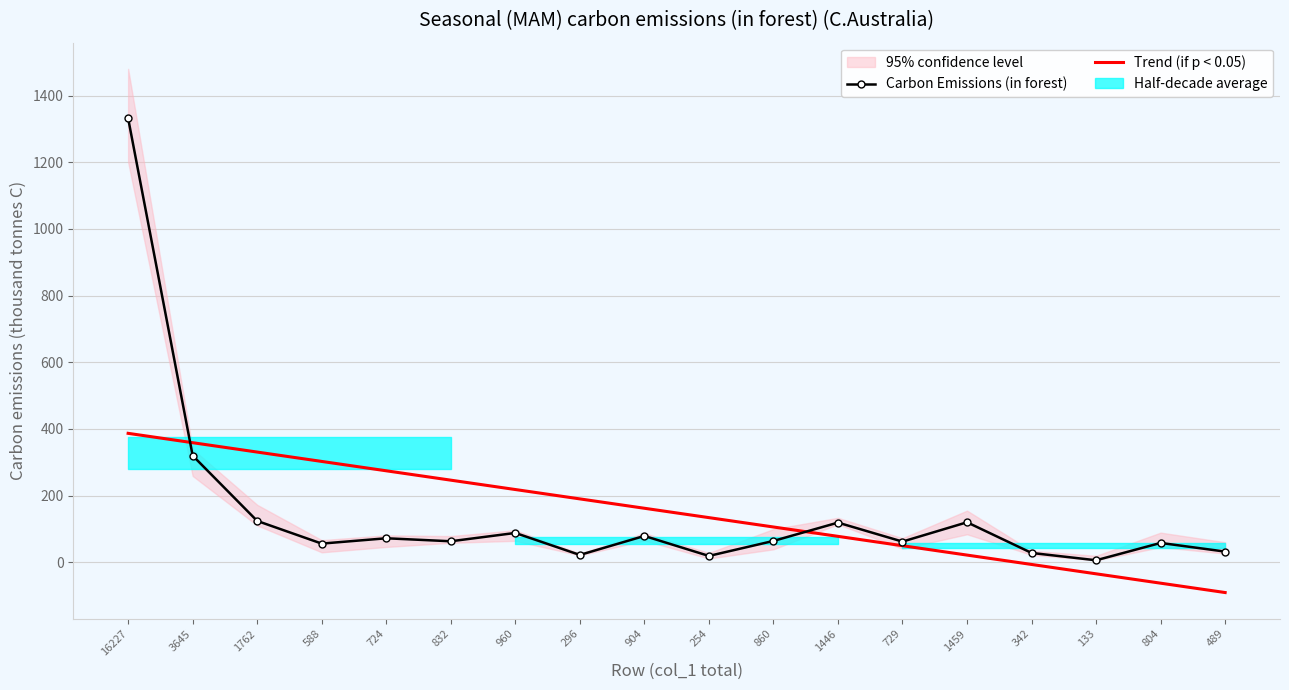

Rank the series by their average value, from highest to lowest.

Trend (if p < 0.05), Carbon Emissions (in forest)